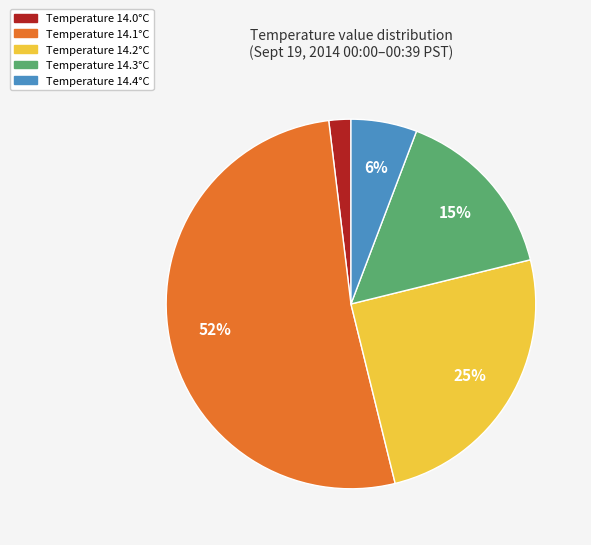

Does any single category account for the majority?

Yes